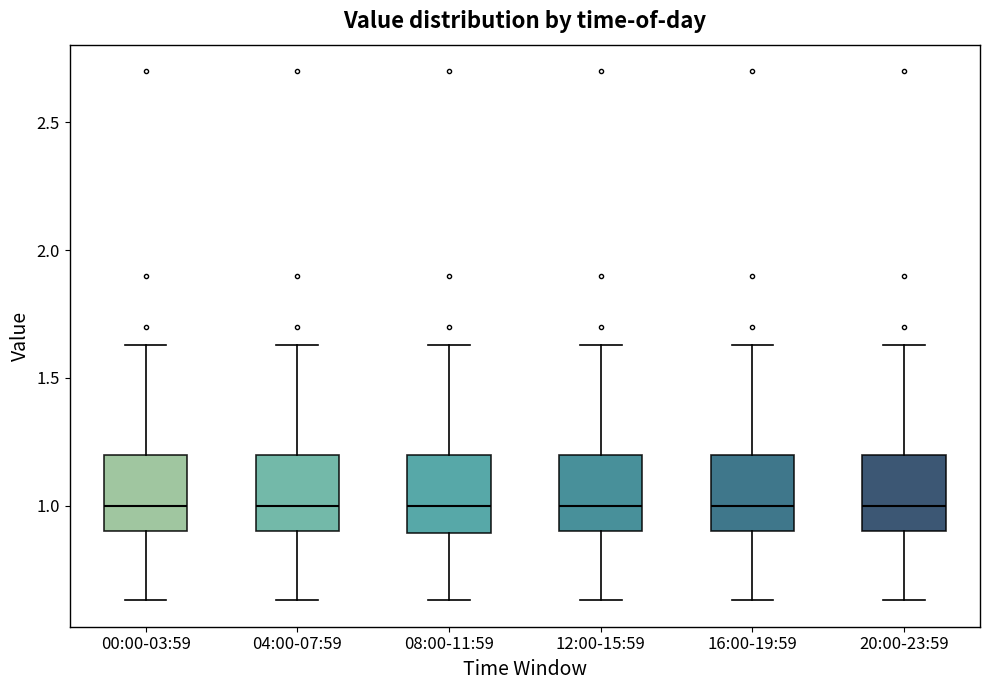

Reading left to right, transcribe this box plot: for each box, give where its median line is, the range the box spans, and where its two whiskers end, as read against the y-axis. The values are not printed on the chart, so give them approximately, as read against the axis.

00:00-03:59: median 1.00, box 0.90 to 1.20, whiskers 0.65 to 1.65
04:00-07:59: median 1.00, box 0.90 to 1.20, whiskers 0.65 to 1.65
08:00-11:59: median 1.00, box 0.90 to 1.20, whiskers 0.65 to 1.65
12:00-15:59: median 1.00, box 0.90 to 1.20, whiskers 0.65 to 1.65
16:00-19:59: median 1.00, box 0.90 to 1.20, whiskers 0.65 to 1.65
20:00-23:59: median 1.00, box 0.90 to 1.20, whiskers 0.65 to 1.65